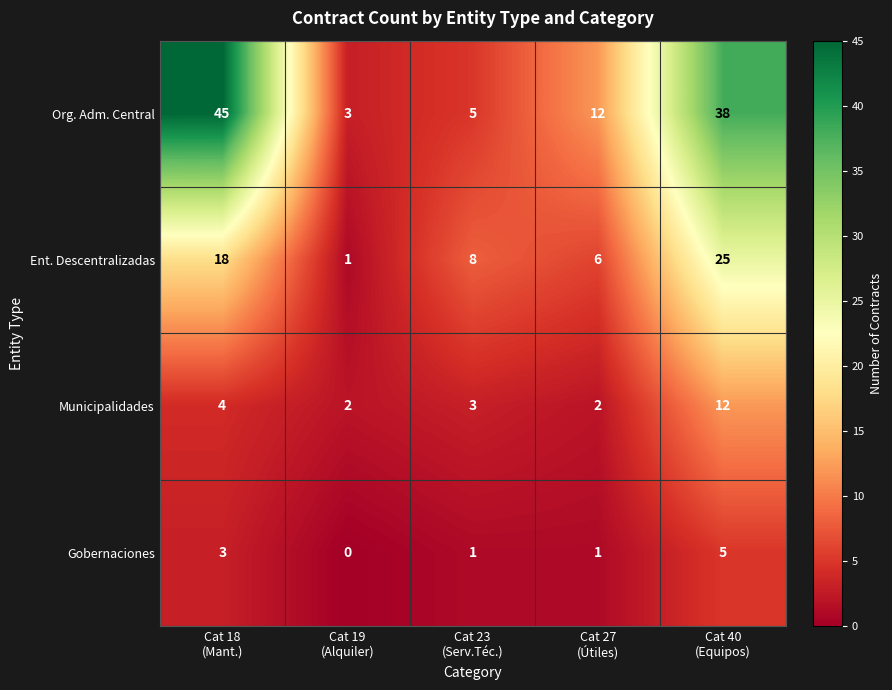

Rank the series by their maximum value, from lowest to highest.

Gobernaciones, Municipalidades, Ent. Descentralizadas, Org. Adm. Central